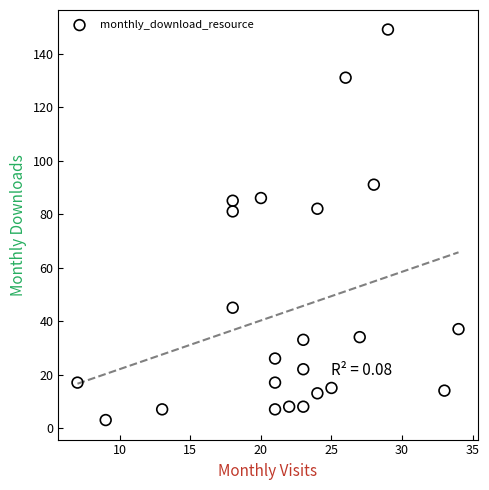

What is the range of Y values (max minus min)?

146